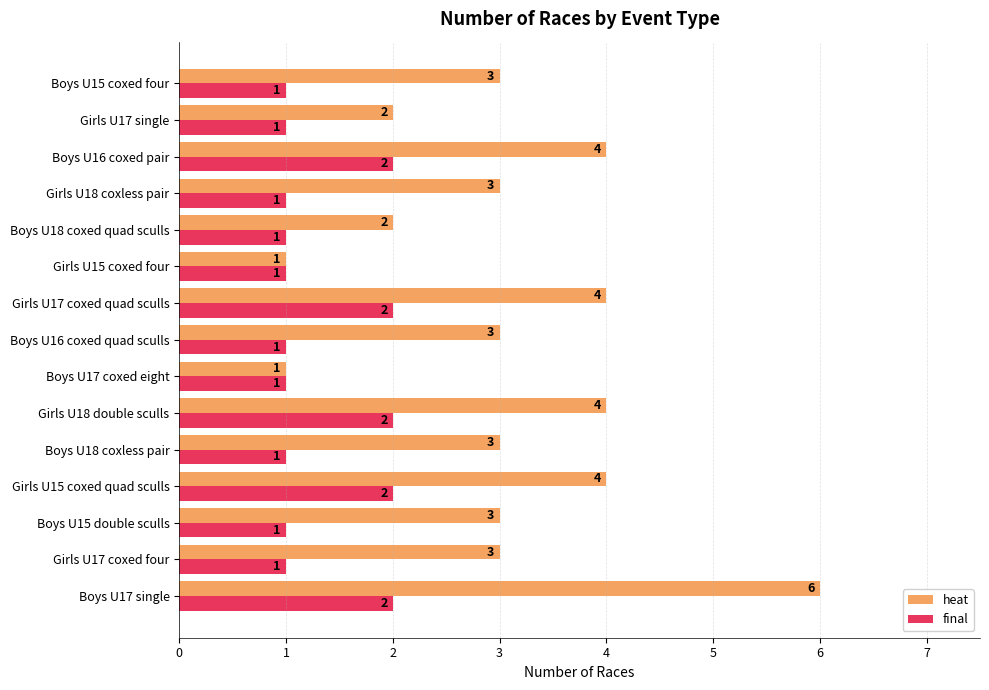

What are all the series names shown in the legend?

heat, final